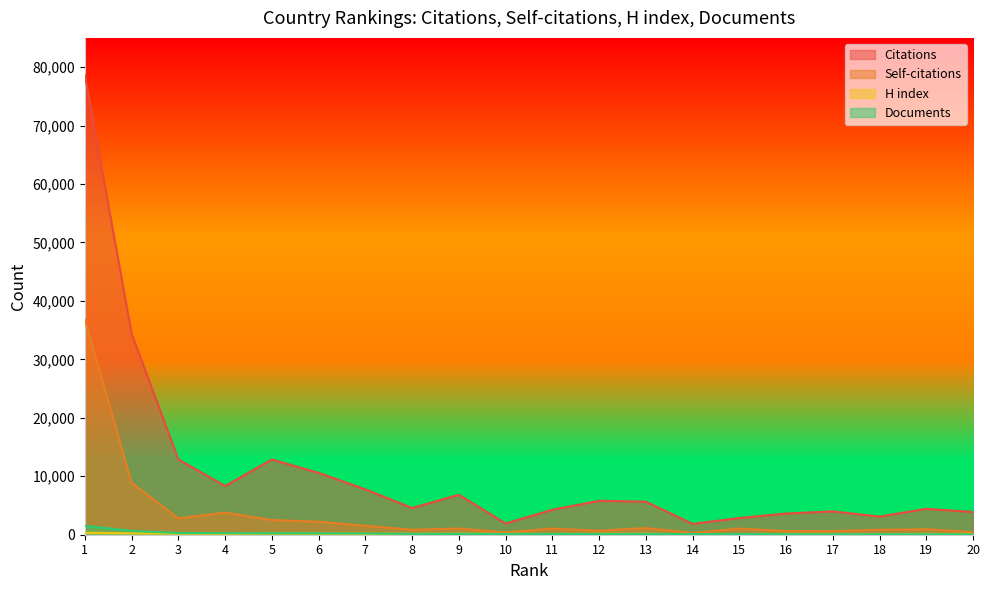

Read the H index value at 9, to the nearest 10.

180